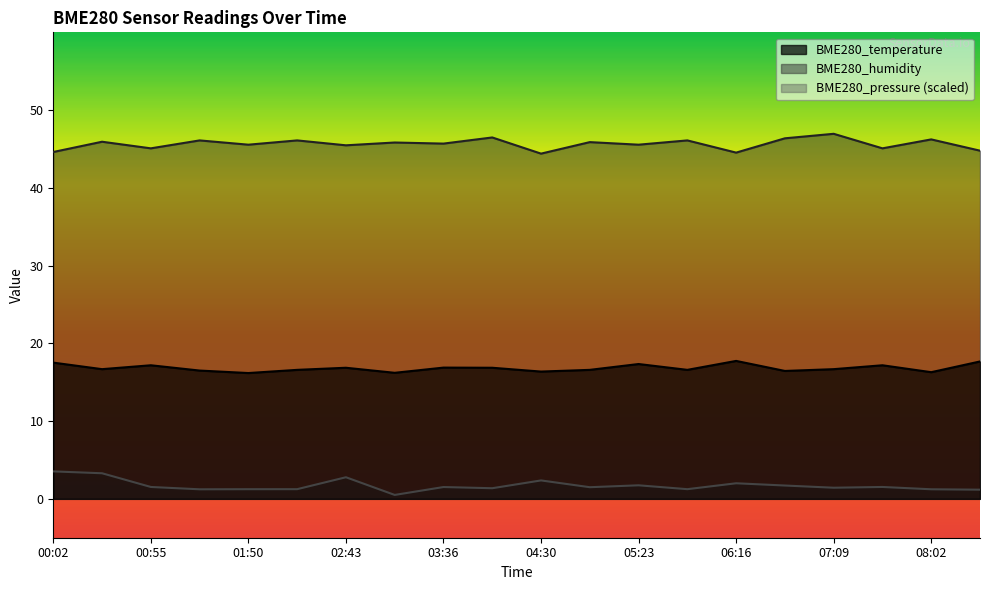

Does the chart have visible grid lines?

No